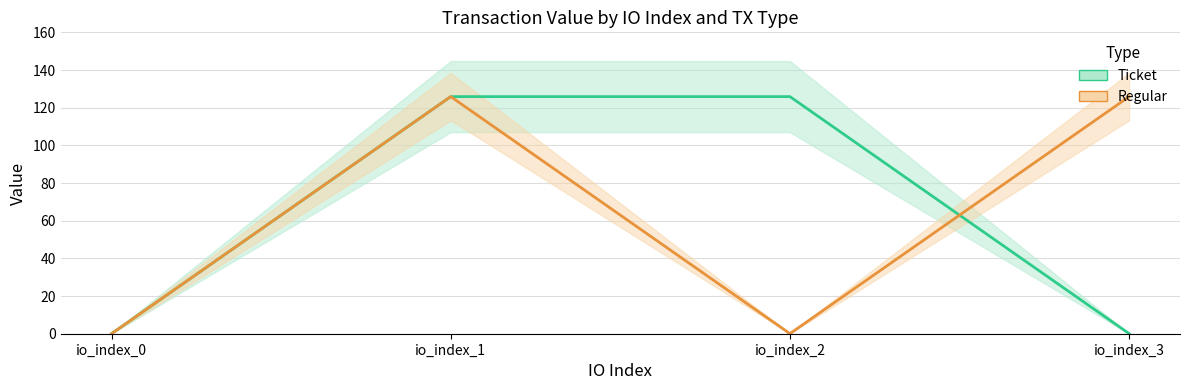

What are all the series names shown in the legend?

Ticket, Regular